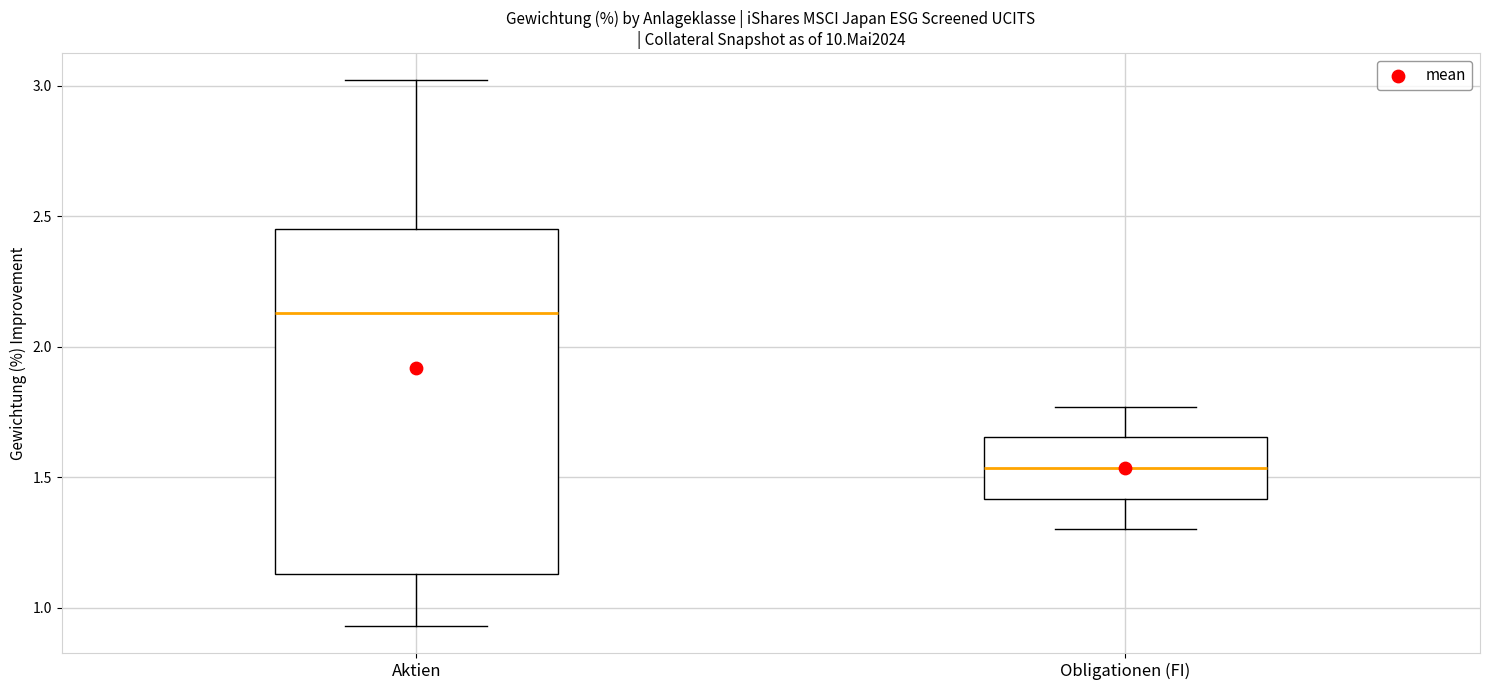

Comparing the boxes themselves (not the whiskers), which one is the tallest?

Aktien